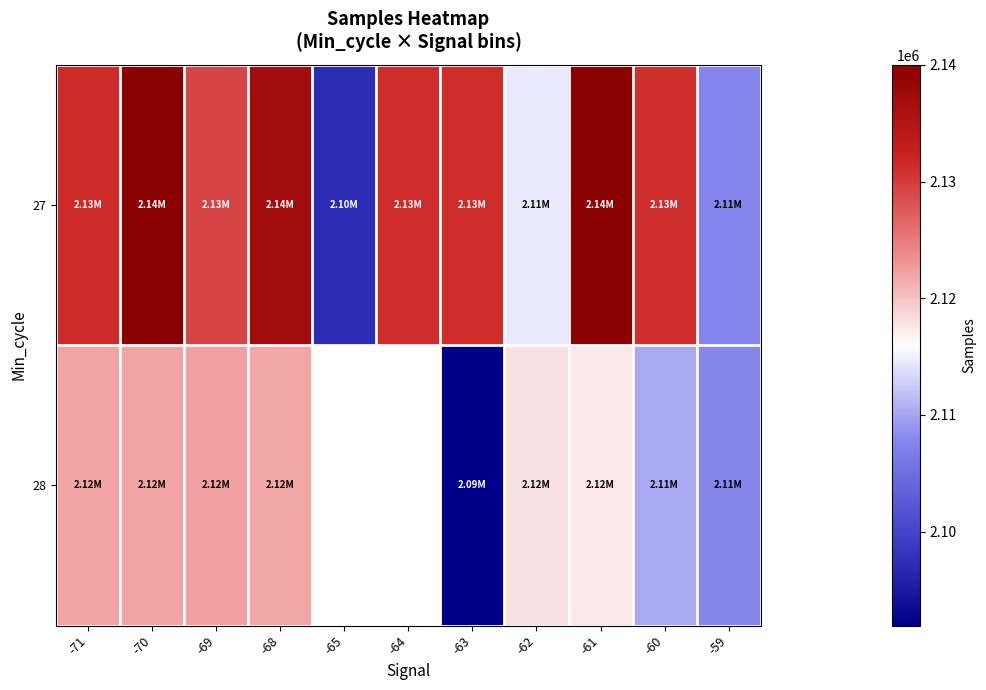

Rank the categories by 28 value from highest to lowest.

-69, -71, -70, -68, -65, -64, -62, -61, -60, -59, -63